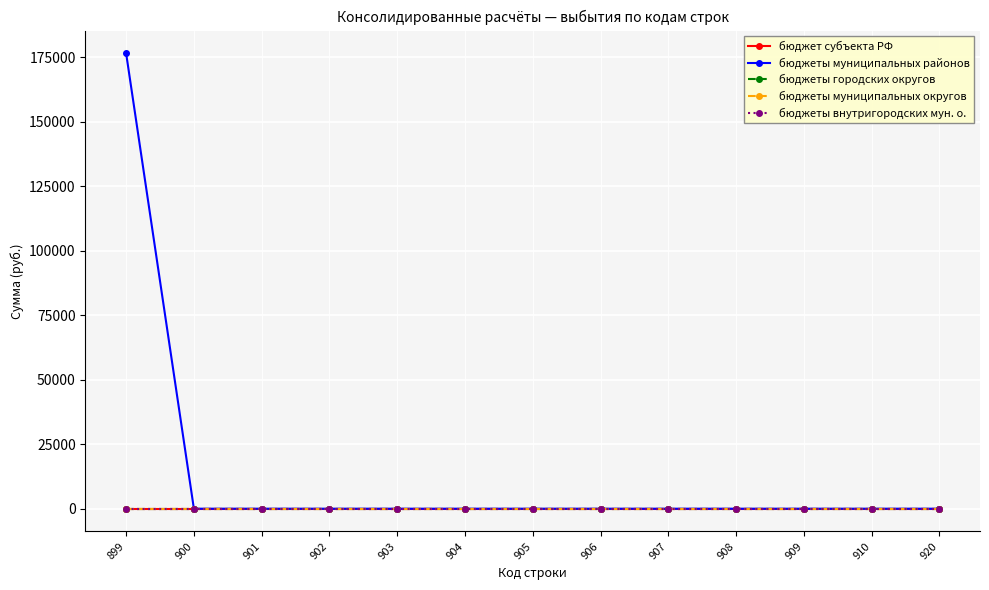

Does the chart have visible grid lines?

Yes